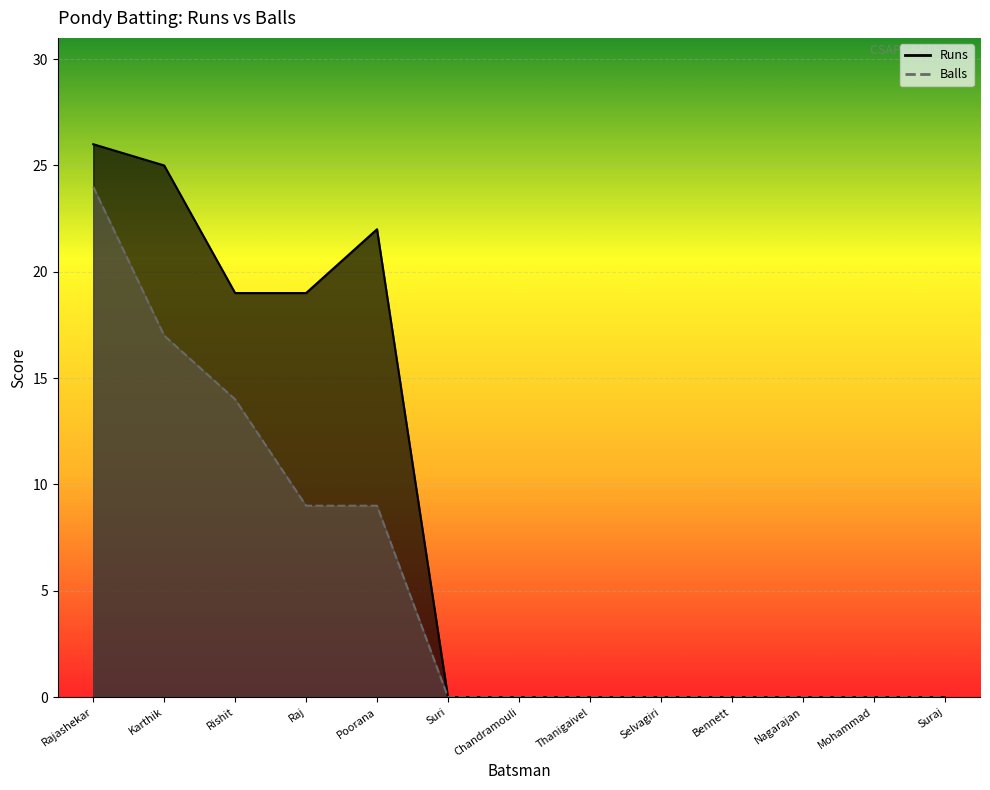

List the series in order of their overall mean, highest first.

Runs_line, Balls_line